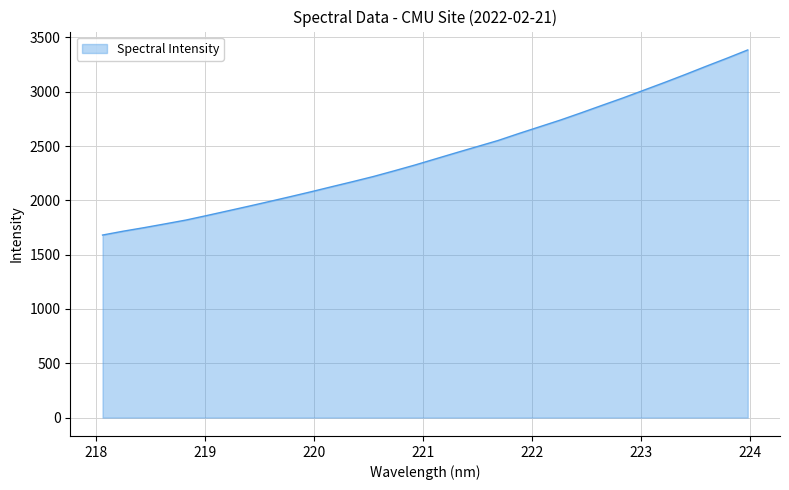

What is the greatest value displayed?

3385.2